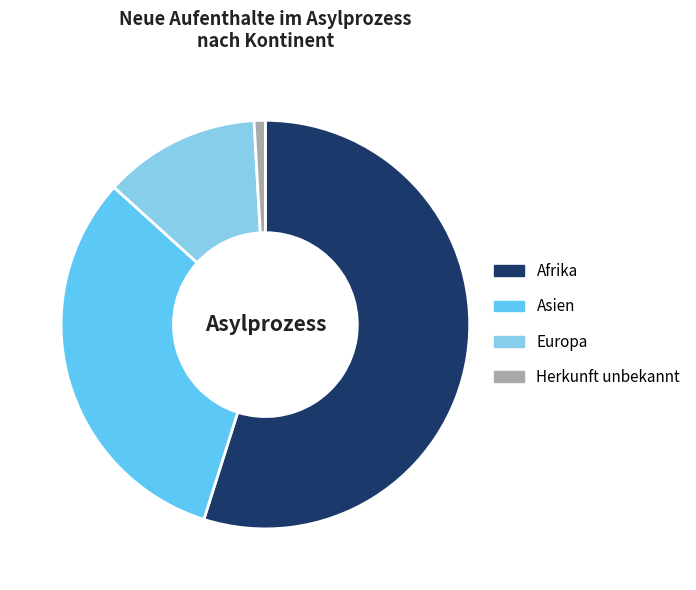

How many slices are in this pie chart?

4